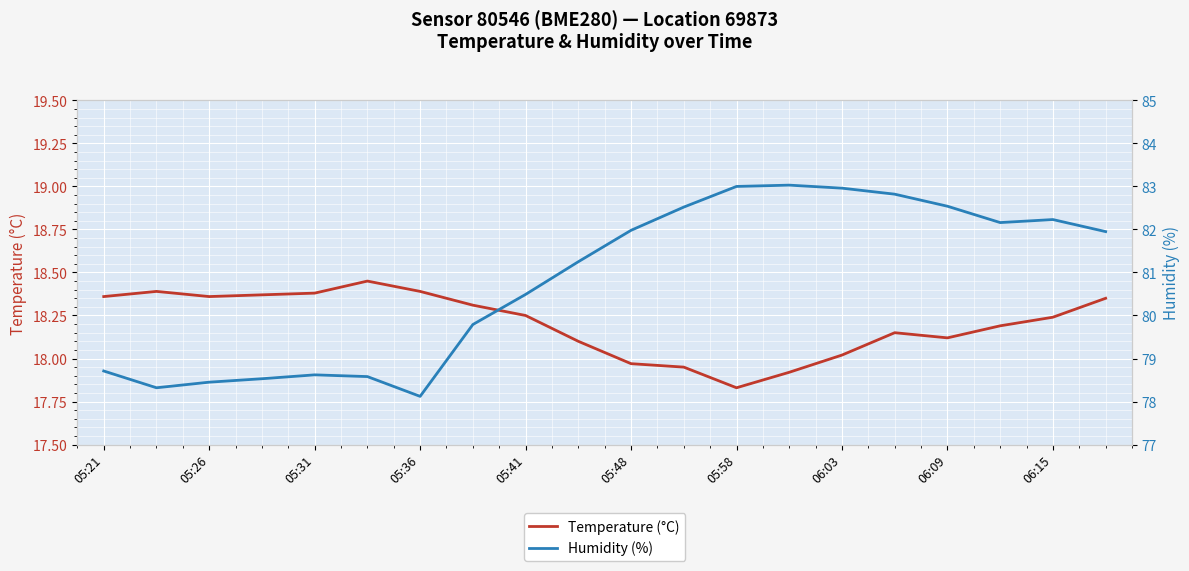

Which series has the largest range (max minus min)?

Humidity (%)